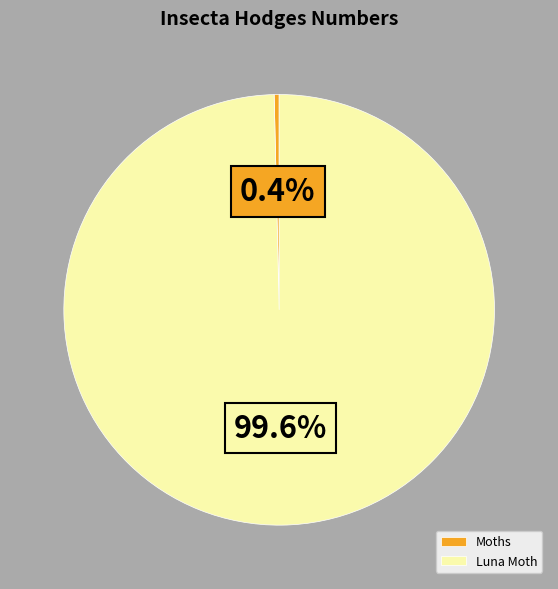

What percentage do Luna Moth and Moths together represent?

100.0%